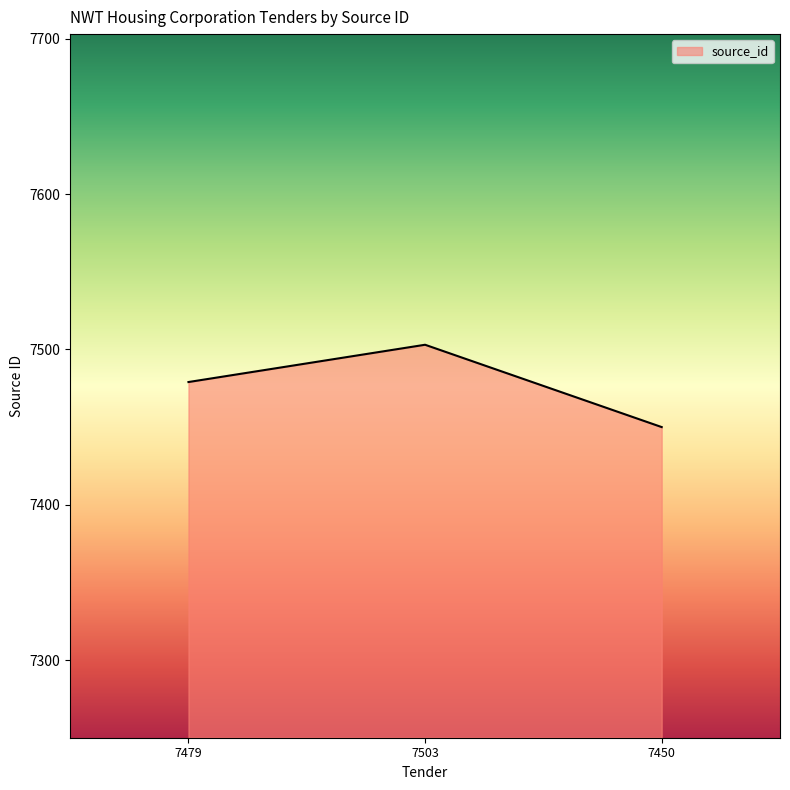

What is the difference between the maximum and minimum values?

53